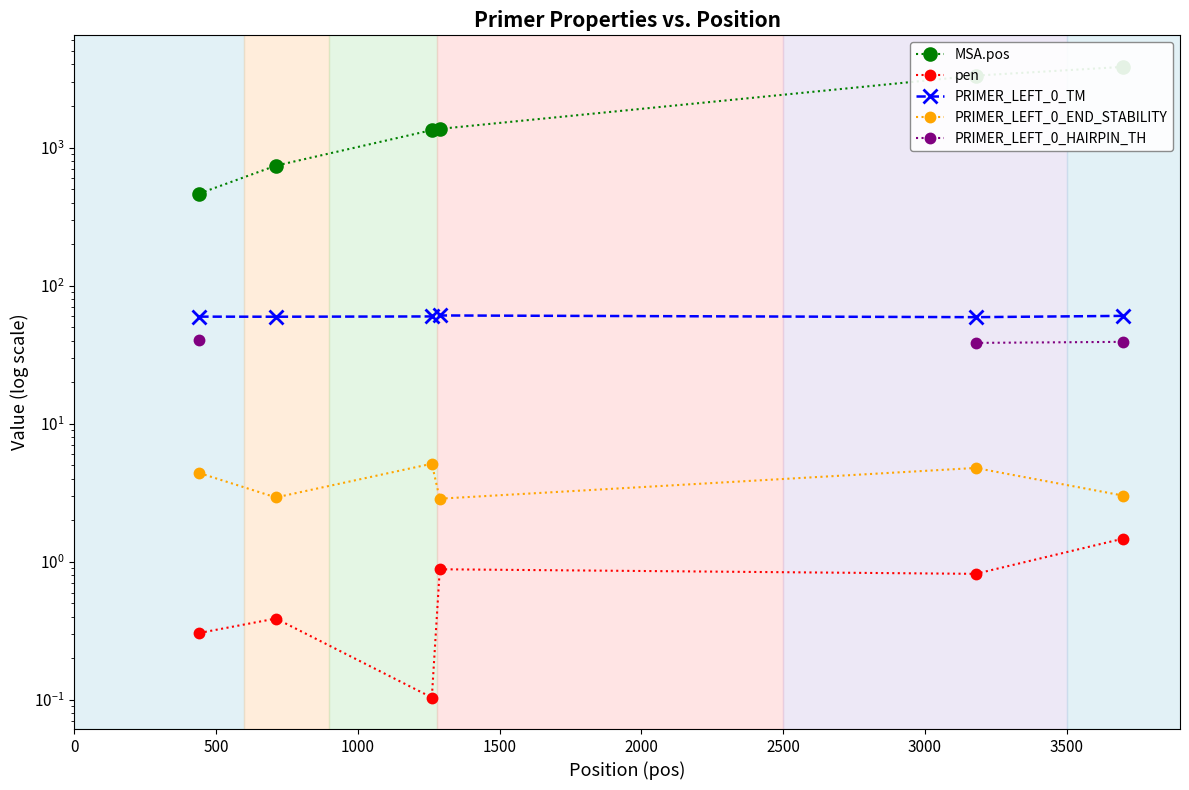

What is the value of the PRIMER_LEFT_0_HAIRPIN_TH point at the 5th from the left?

38.5